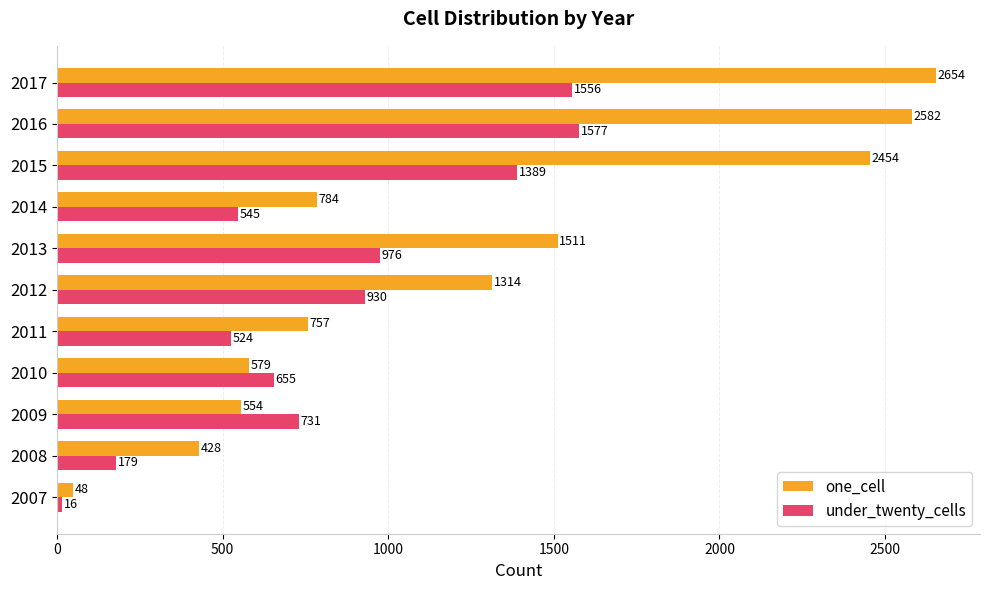

What is the difference between the maximum and minimum values in the under_twenty_cells series?

1561